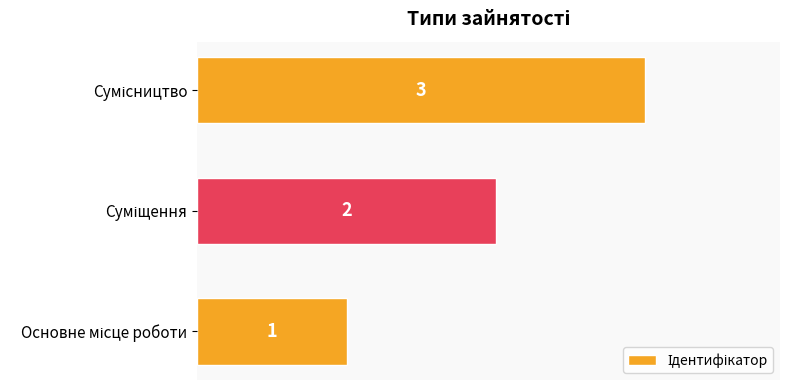

What is the sum of all values?

6